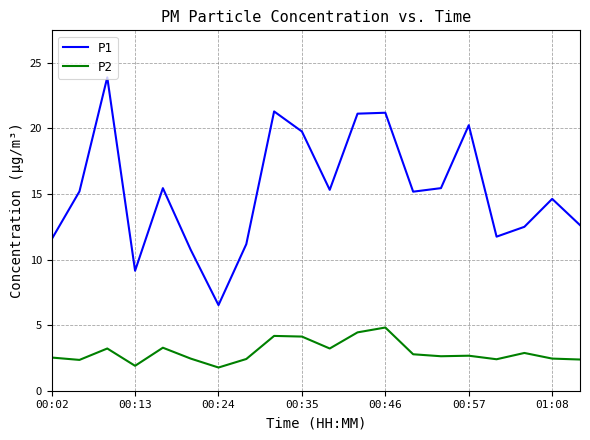

What is the minimum value shown in the chart?

1.8